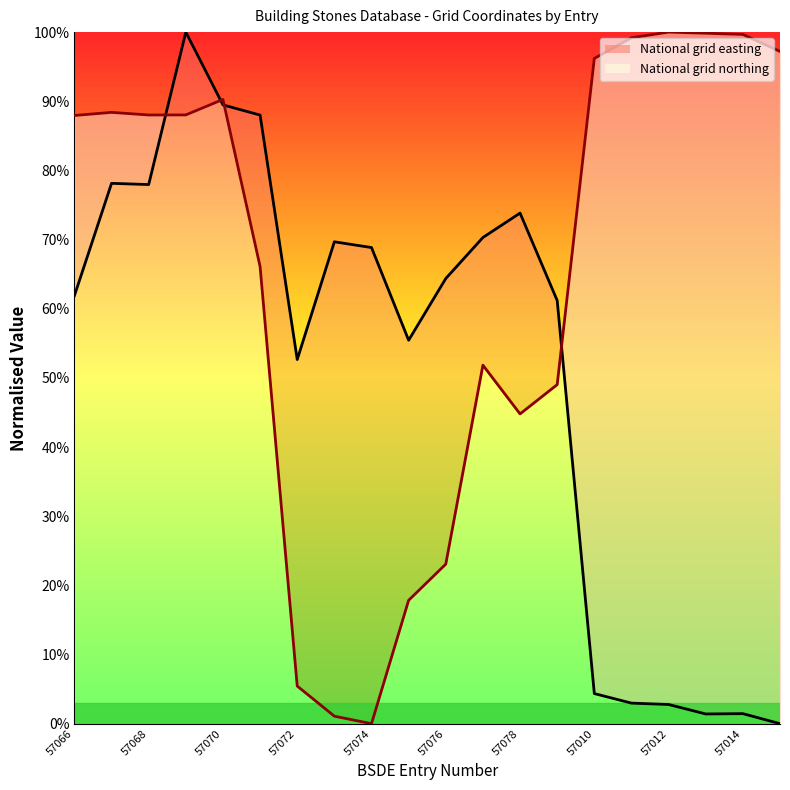

What is the difference between the maximum and minimum values in the National grid easting series?

100.0